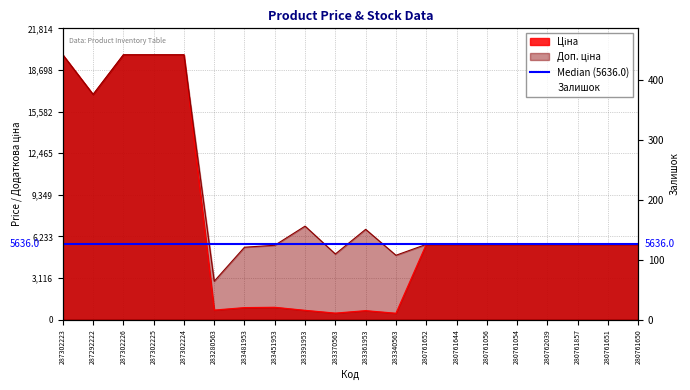

Does the chart have visible grid lines?

Yes